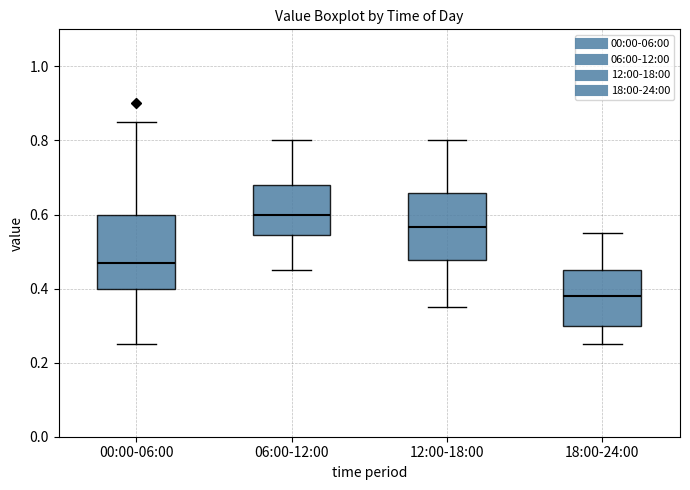

Which box has the highest median line?

06:00-12:00